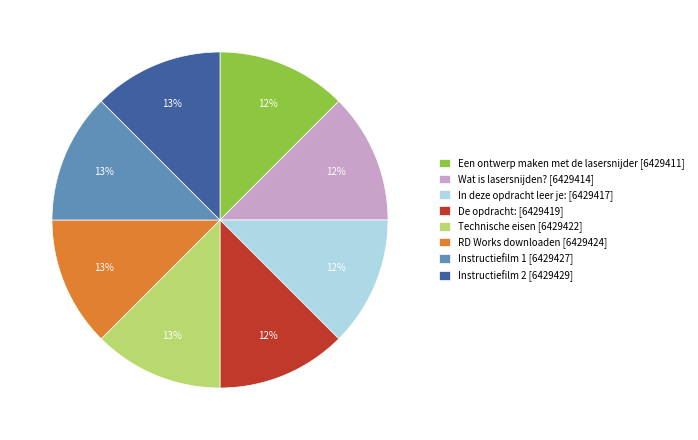

Is it true that De opdracht: [6429419] is 23% of the pie?

False